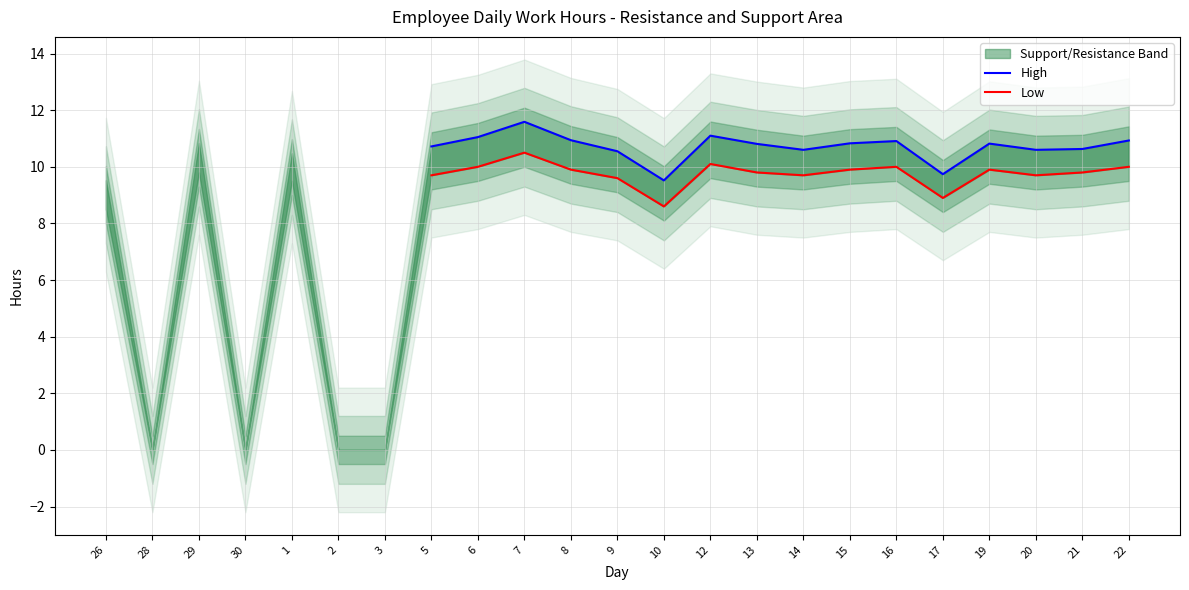

Where is the first local maximum for Low?

7